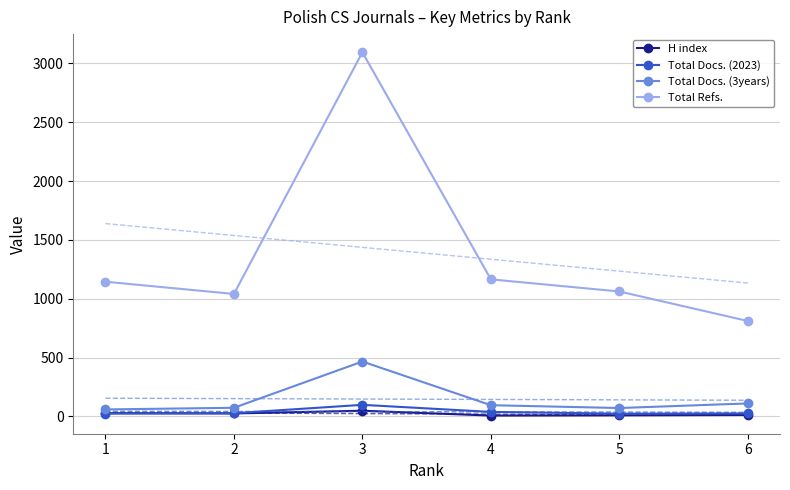

True or false: H index and Total Docs. (2023) intersect in this chart.

True